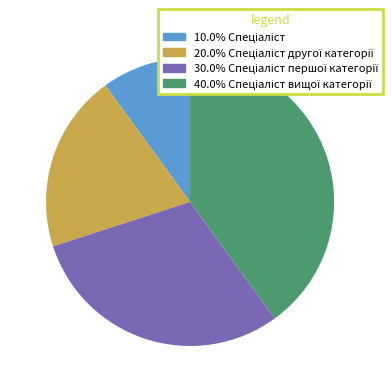

How many segments does this pie chart have?

4